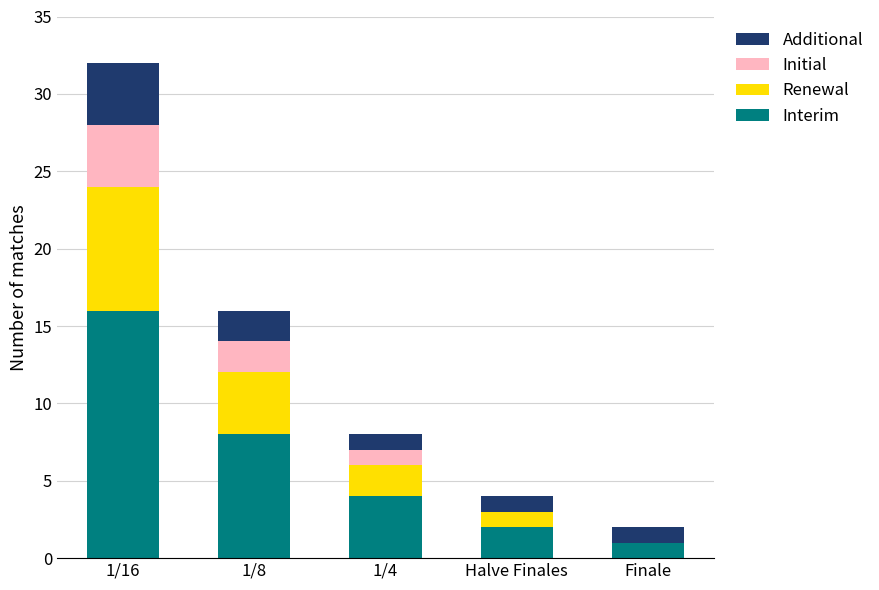

At which category is the sum across all series the highest?

1/16